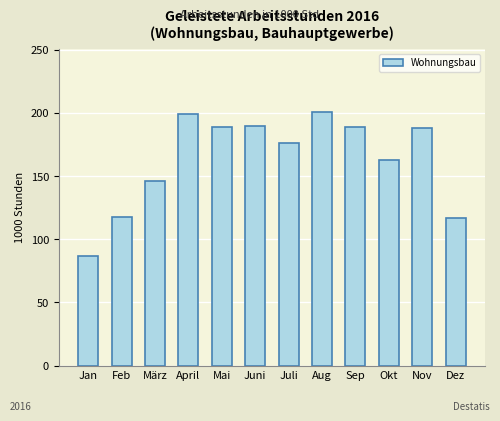

Which has a higher value, Jan or Juni?

Juni